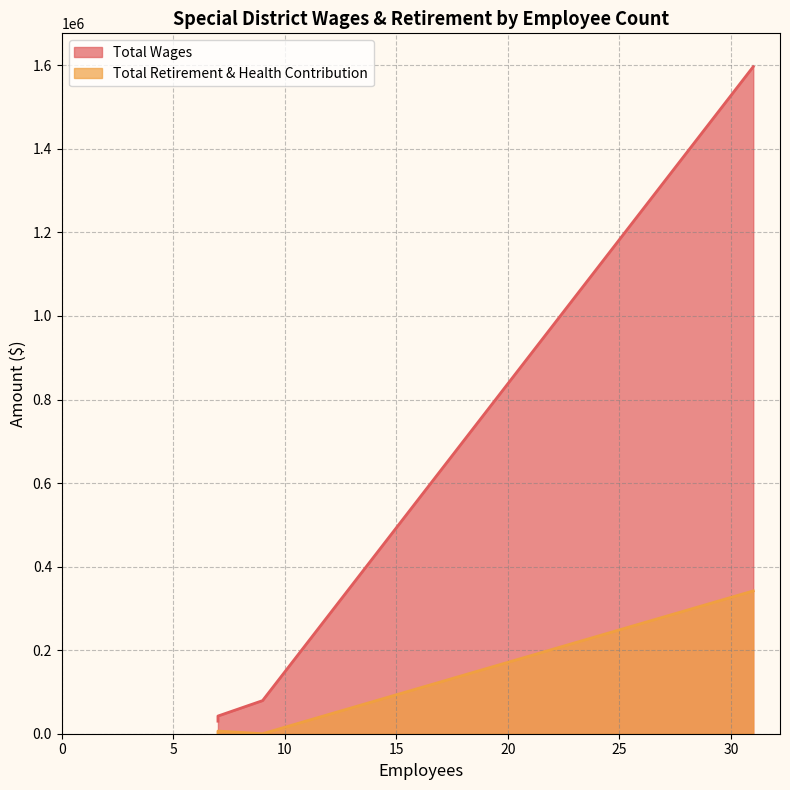

True or false: Total Retirement & Health Contribution and Total Wages cross at least once.

False